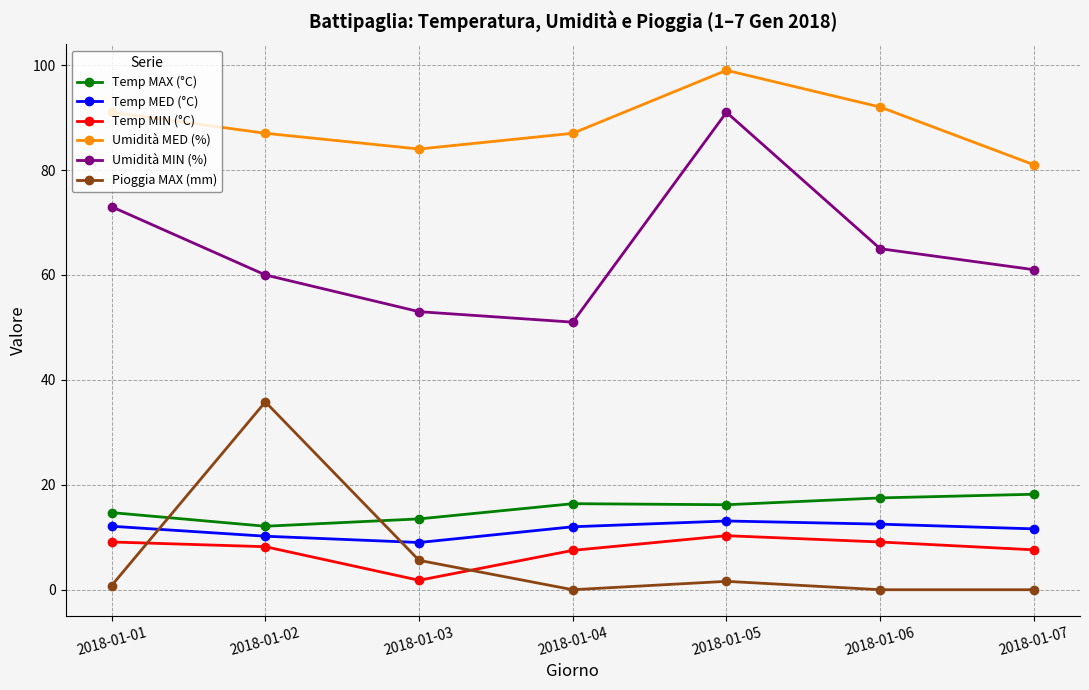

What is the value of the Umidità MIN (%) point at the 7th from the left?

61.0